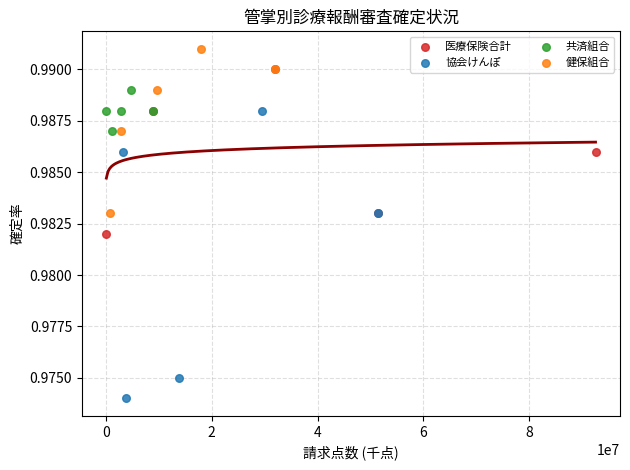

Which series has the widest spread of Y values?

協会けんぽ